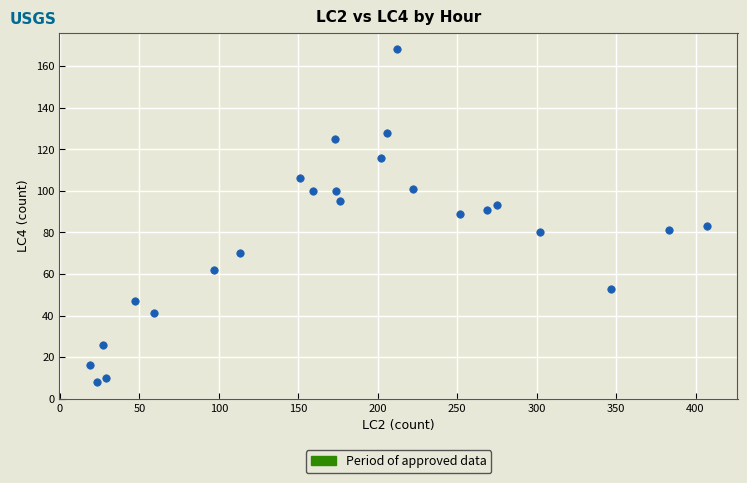

What is the range of Y values (max minus min)?

160